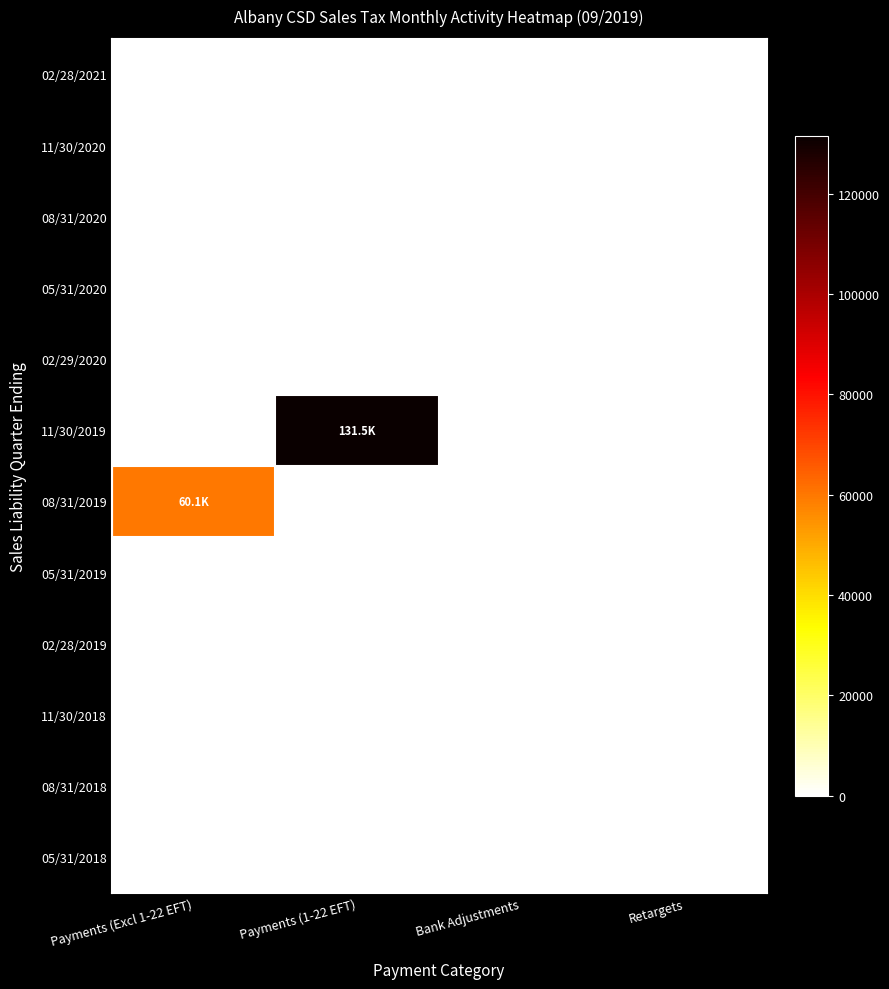

What is the total value across all series at Retargets?

61.2